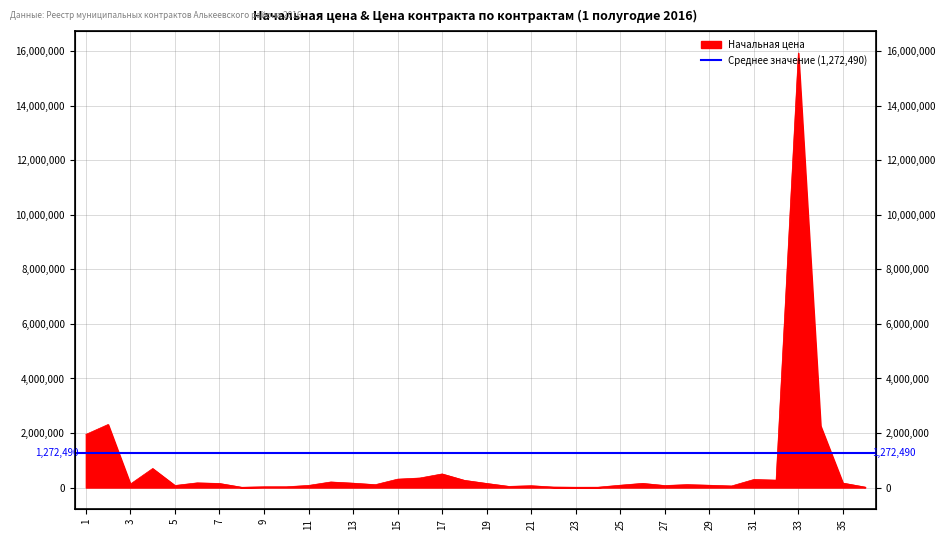

Rank the categories by value from highest to lowest.

33, 2, 34, 1, 4, 17, 16, 15, 31, 32, 18, 12, 6, 35, 13, 26, 19, 7, 3, 28, 14, 25, 29, 11, 5, 27, 21, 30, 20, 10, 9, 22, 36, 24, 23, 8